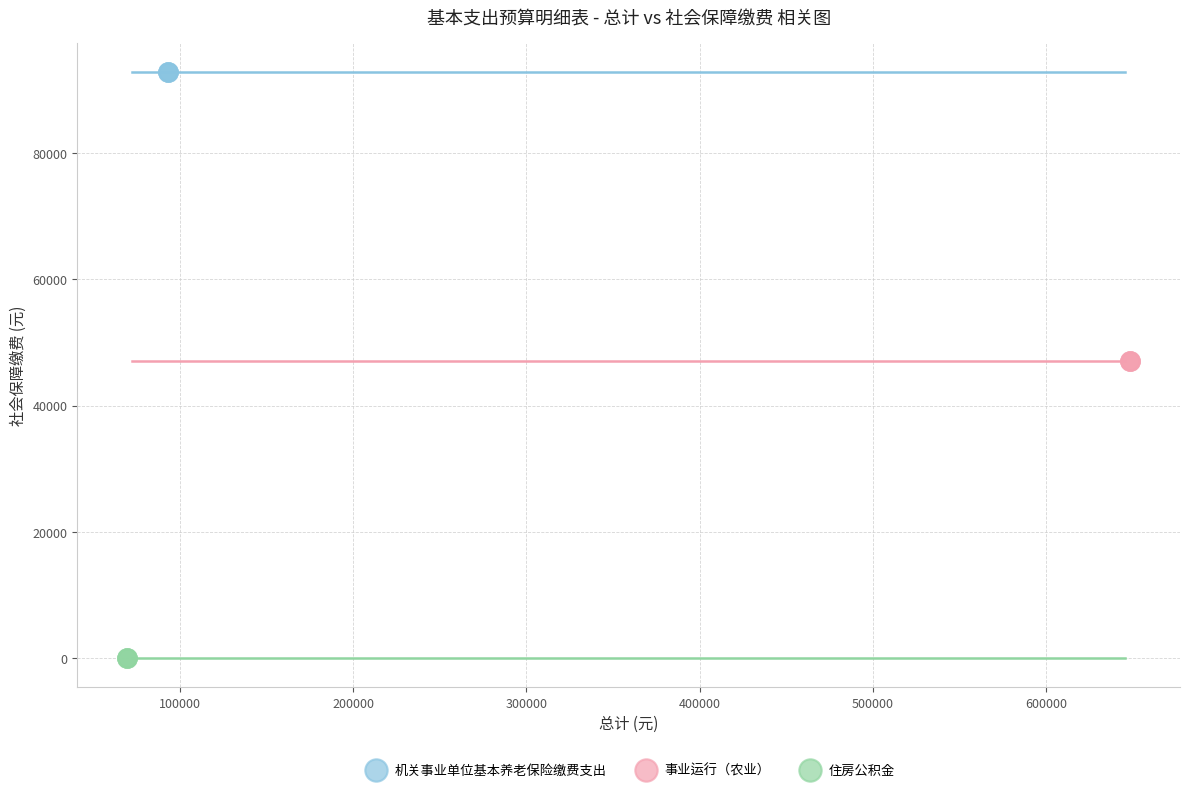

Which series reaches the minimum Y coordinate?

住房公积金